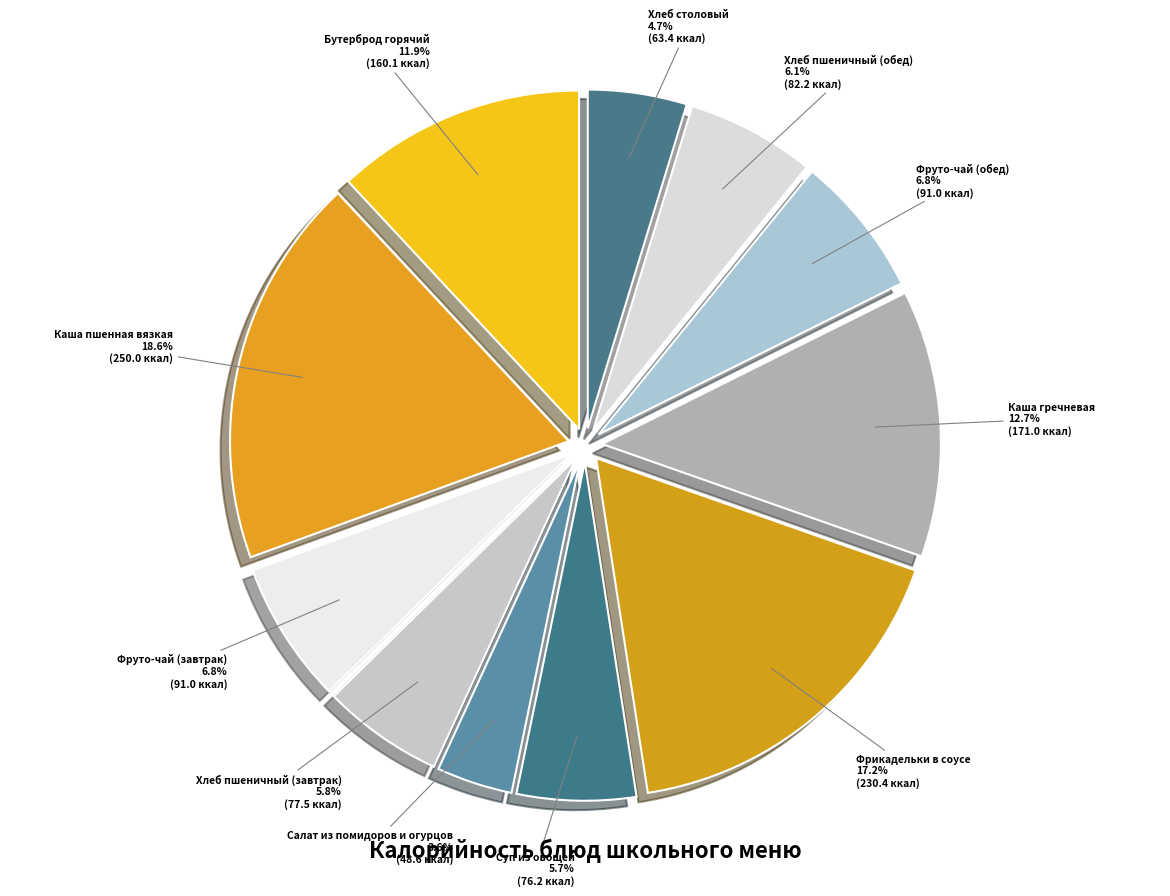

To the nearest percent, what percentage of the pie is Салат из помидоров и огурцов?

4%